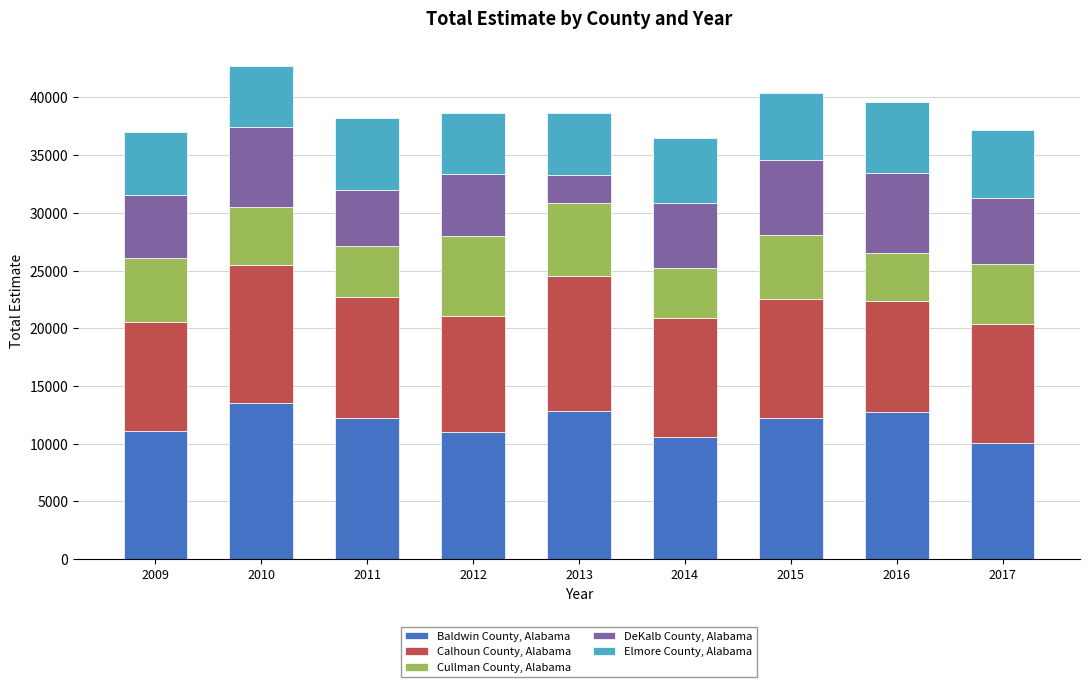

The value of Baldwin County, Alabama at 2017 is 4375. True or false?

False